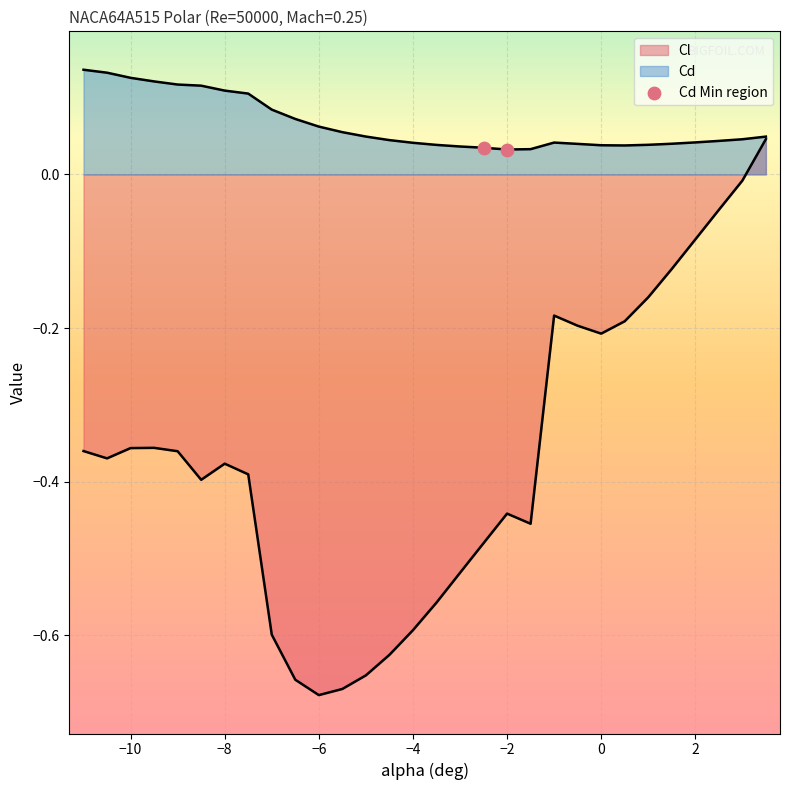

Is the value of Cl at -9.5 greater than the value of Cd at 3.5?

No